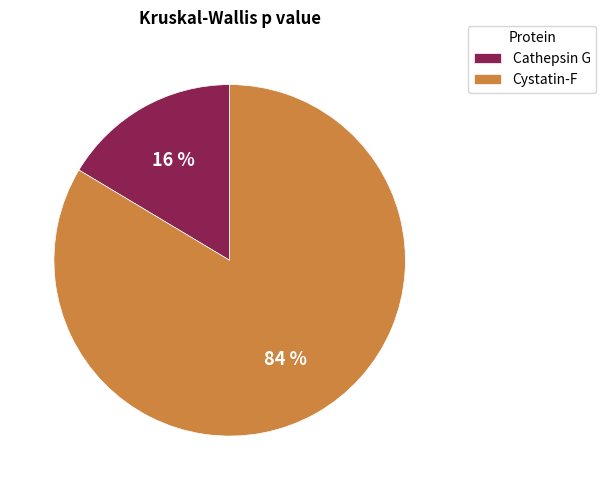

Which category accounts for the majority?

Cystatin-F